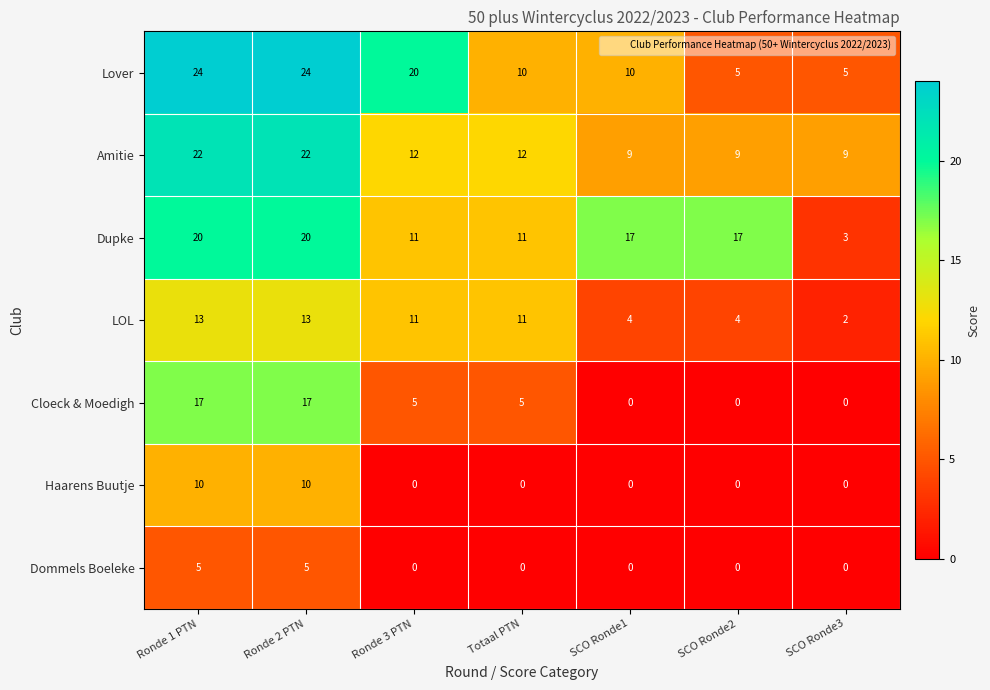

How many categories are shown in the chart?

7